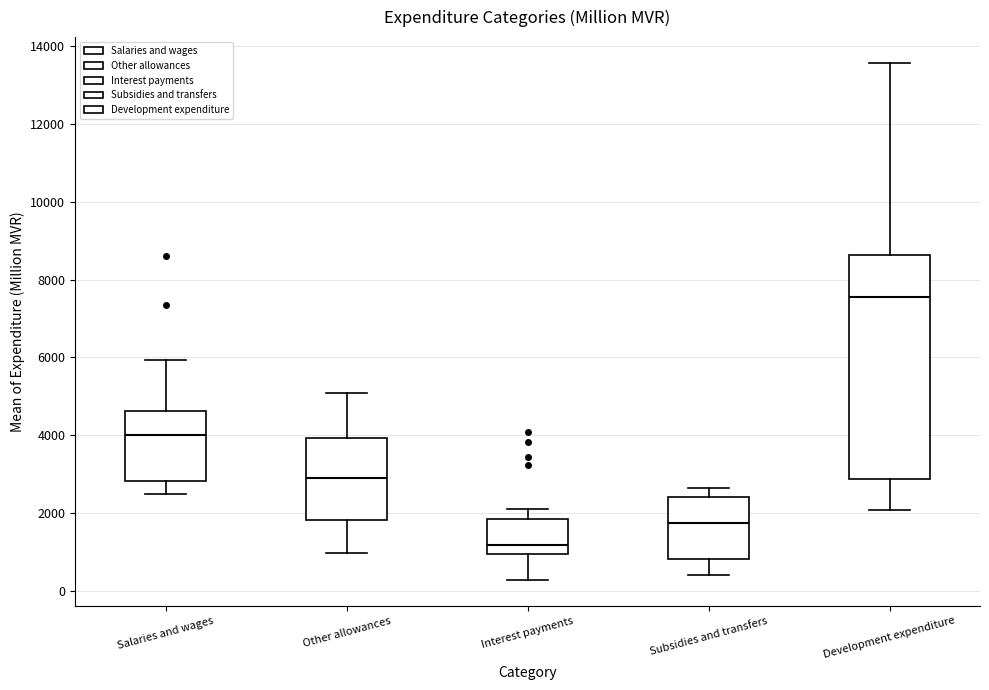

Reading left to right, transcribe this box plot: for each box, give where its median line is, the range the box spans, and where its two whiskers end, as read against the y-axis. The values are not printed on the chart, so give them approximately, as read against the axis.

Salaries and wages: median 4000, box 2800 to 4600, whiskers 2400 to 6000
Other allowances: median 2800, box 1800 to 4000, whiskers 1000 to 5000
Interest payments: median 1200, box 1000 to 1800, whiskers 200 to 2200
Subsidies and transfers: median 1800, box 800 to 2400, whiskers 400 to 2600
Development expenditure: median 7600, box 2800 to 8600, whiskers 2000 to 13600